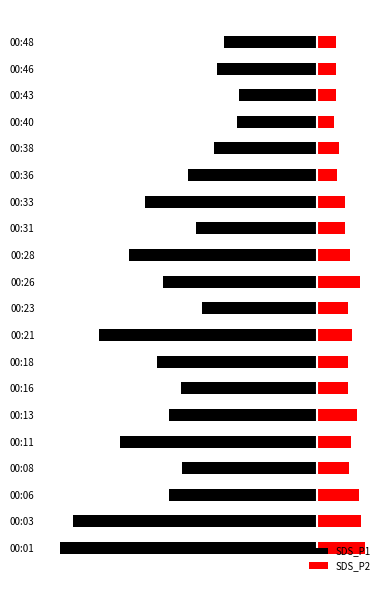

What is the lowest value of the SDS_P2 series?

1.2